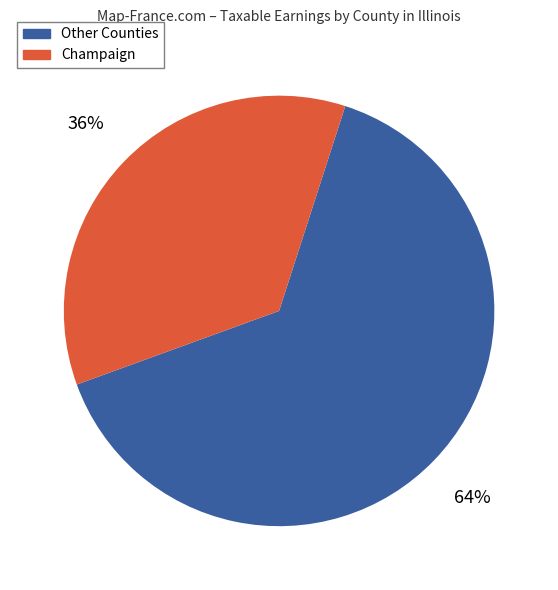

How many slices are in this pie chart?

2